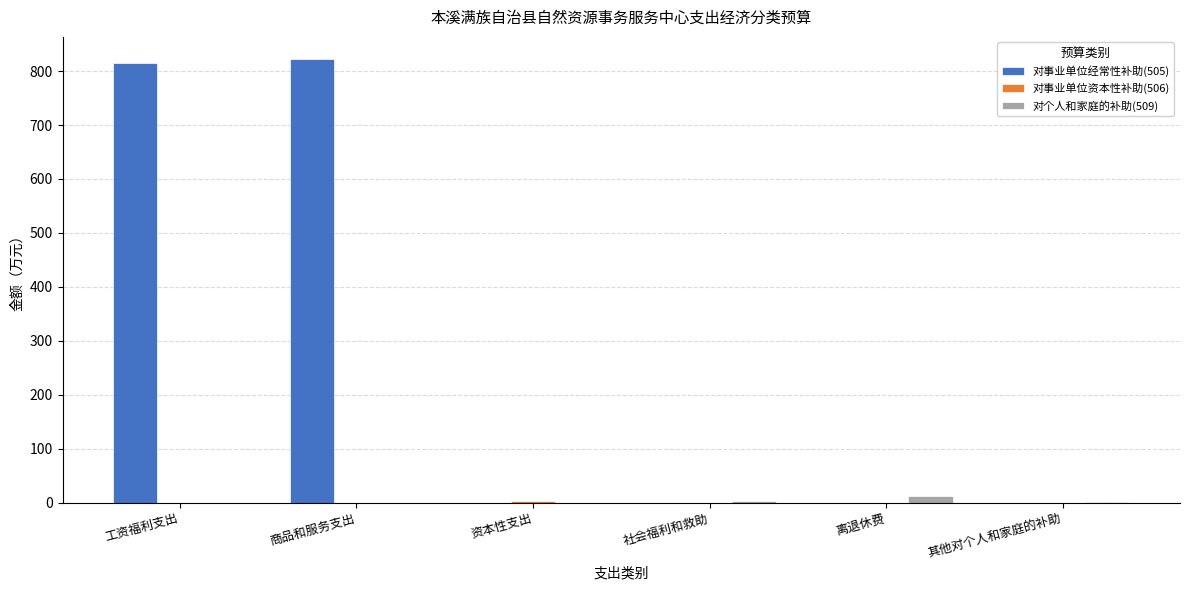

What is the greatest value displayed?

822.4